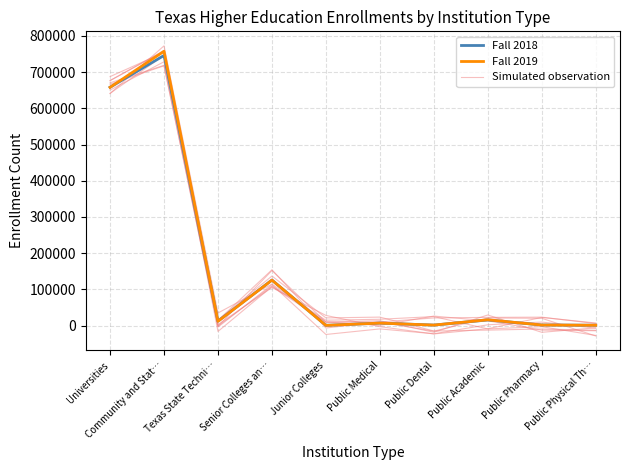

Which series has the largest total across all categories?

Fall 2019